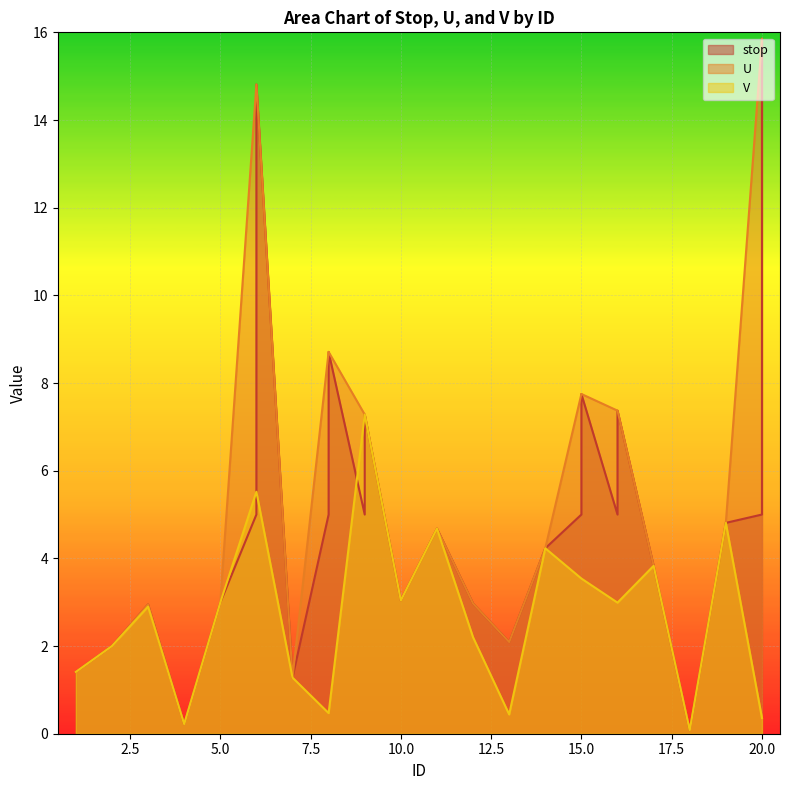

At which label does U first exceed 7?

6